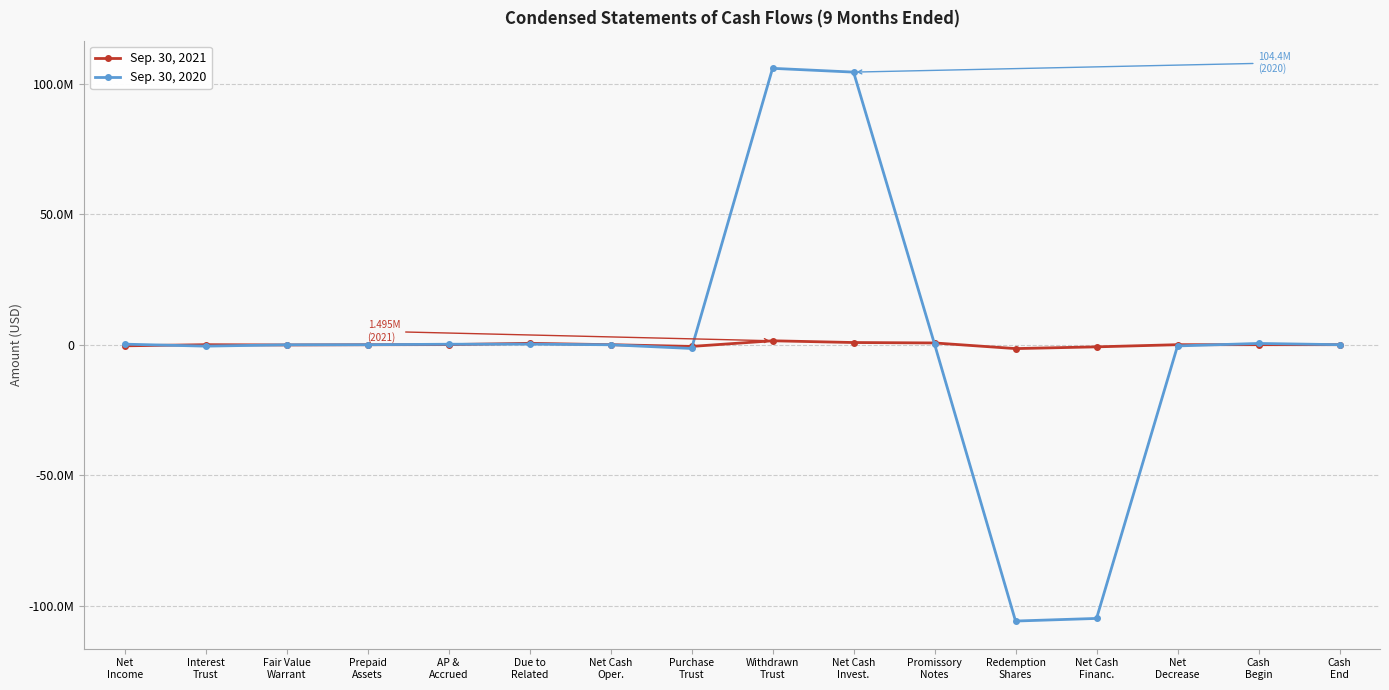

Which series has the largest range (max minus min)?

Sep. 30, 2020